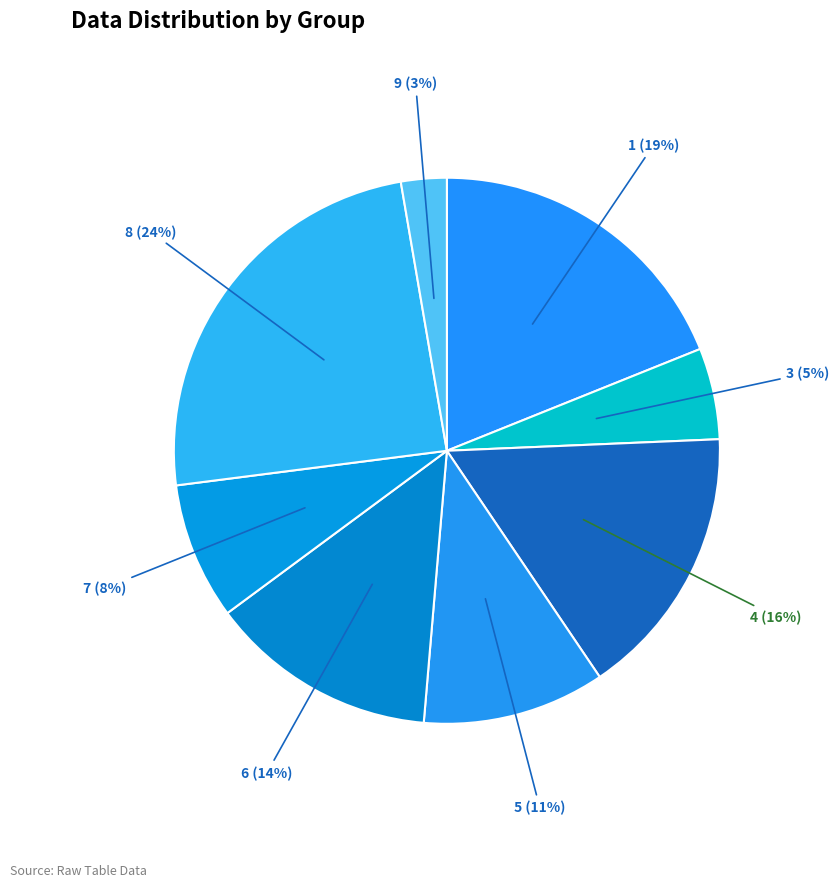

Which has a higher value, 7 or 3?

7